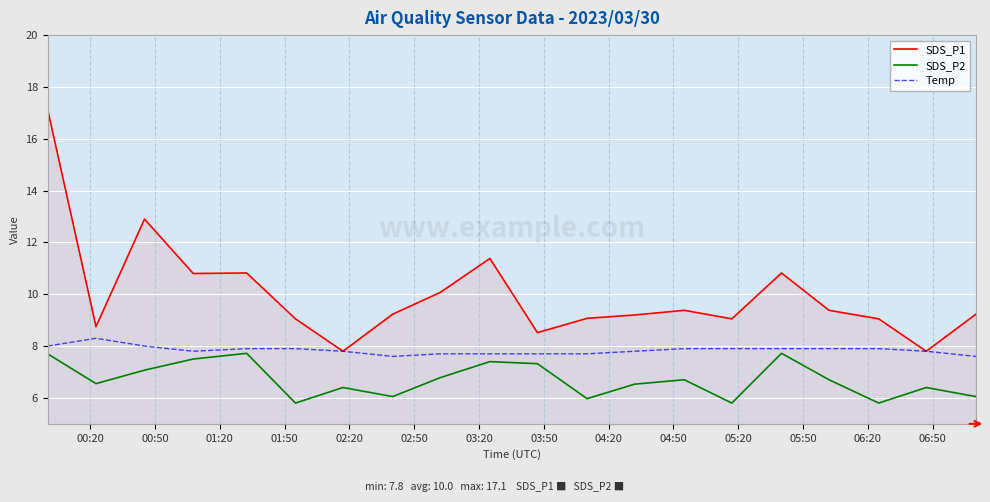

How many lines are shown in the chart?

3